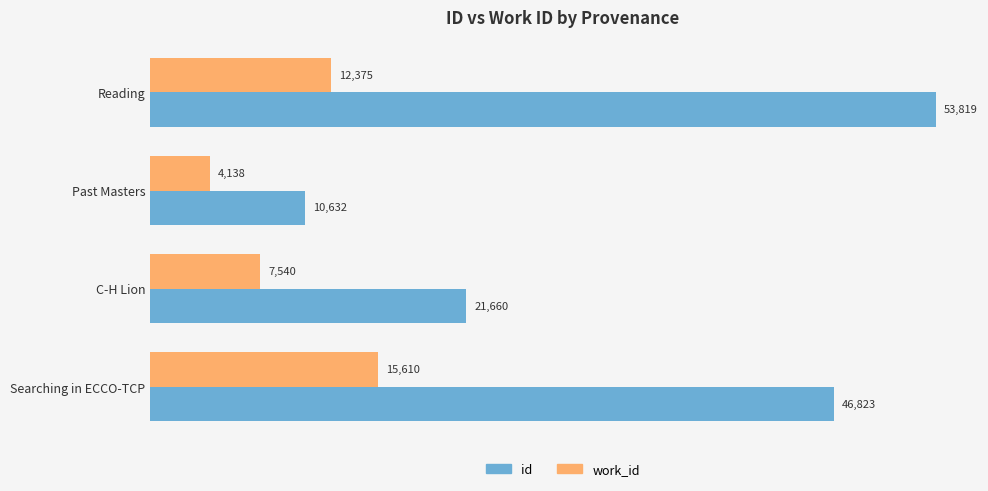

What is the minimum value shown in the chart?

4138